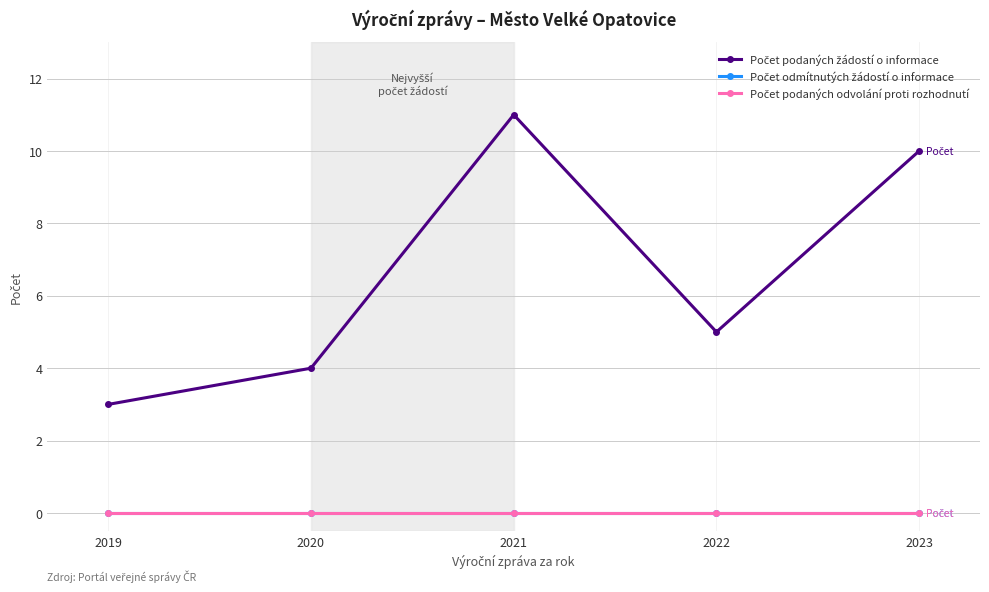

At which category is the sum across all series the highest?

2021